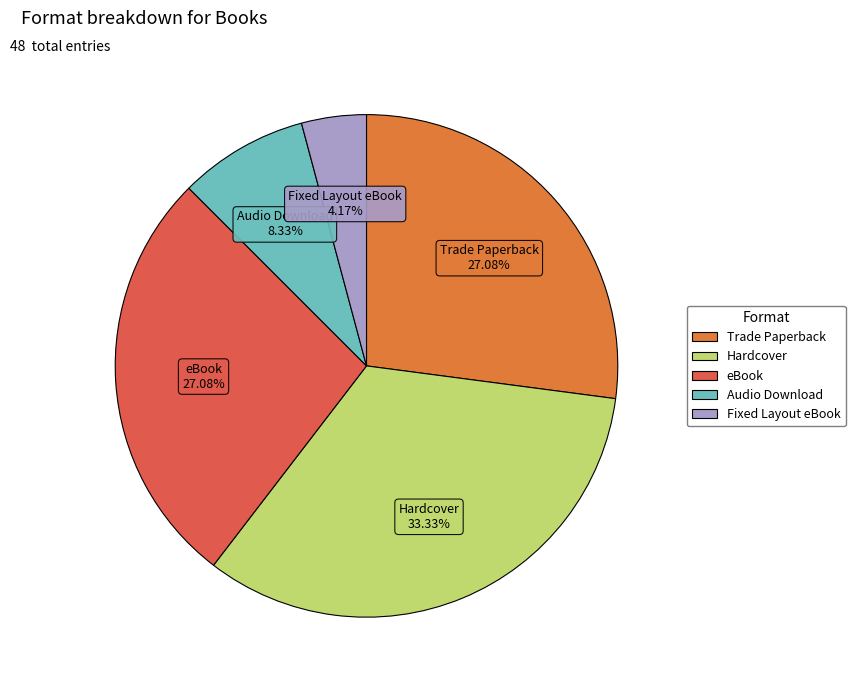

Which slice is the largest?

Hardcover